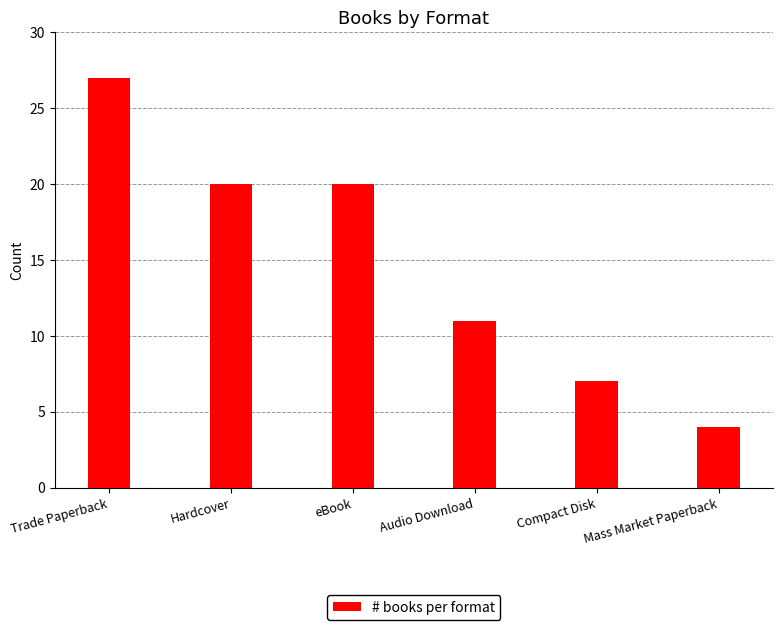

What position from the right is eBook?

4